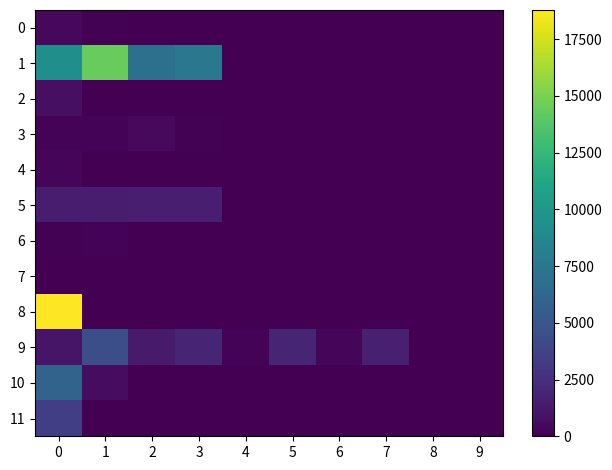

Which has a higher value, 1 or 5?

1